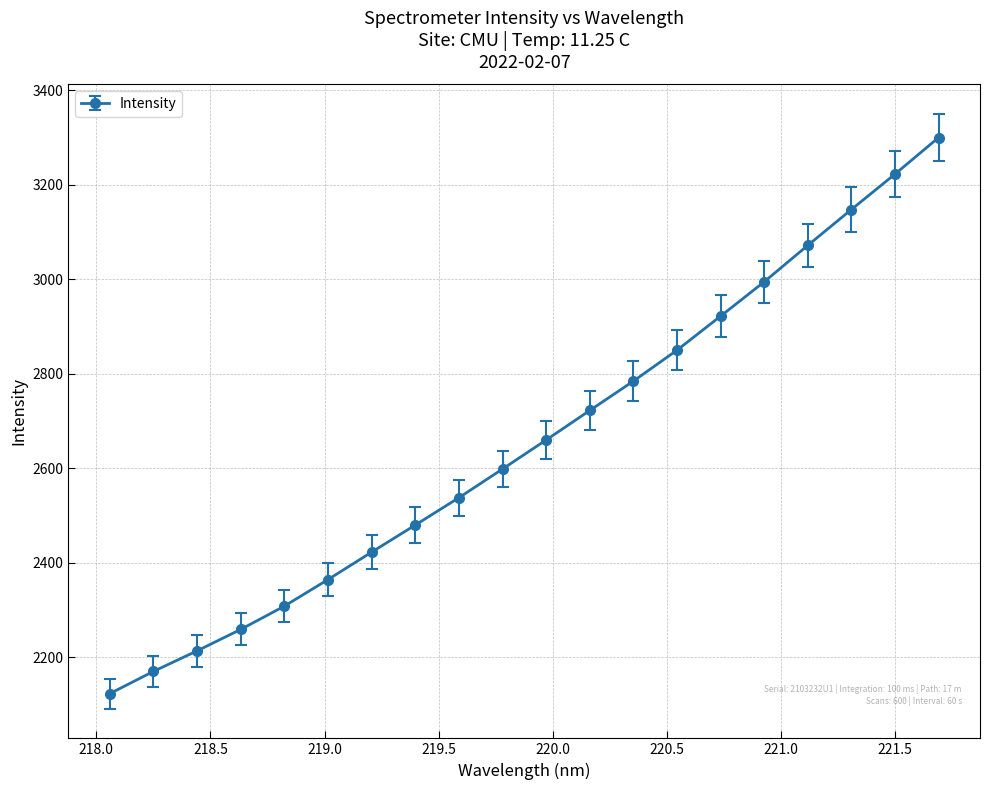

What is the smallest value displayed?

2123.0